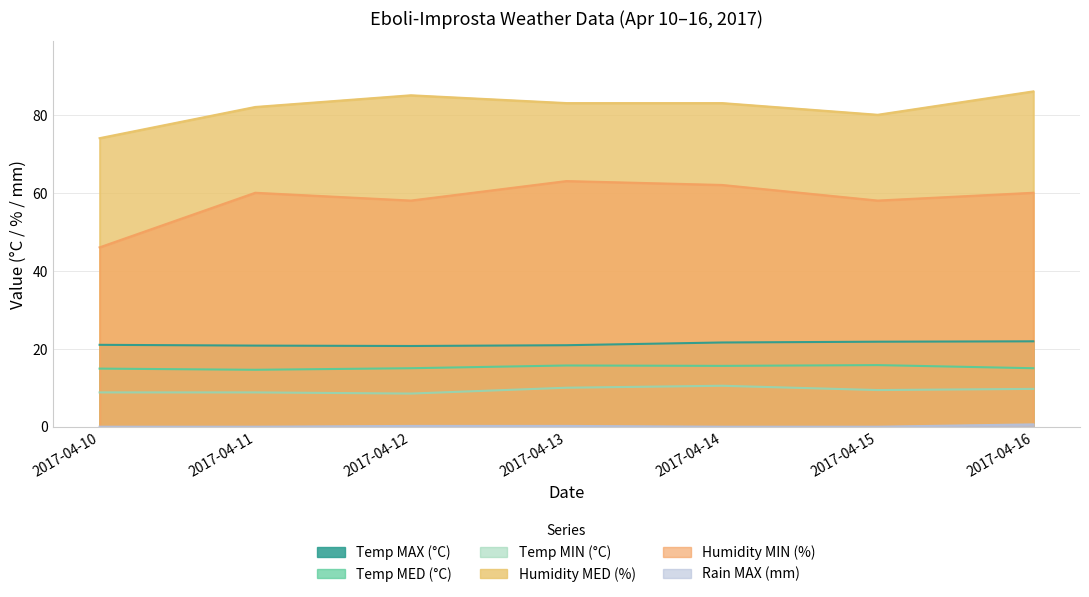

List the labels in order of Temp MED (°C) value, largest first.

2017-04-15, 2017-04-13, 2017-04-14, 2017-04-12, 2017-04-16, 2017-04-10, 2017-04-11